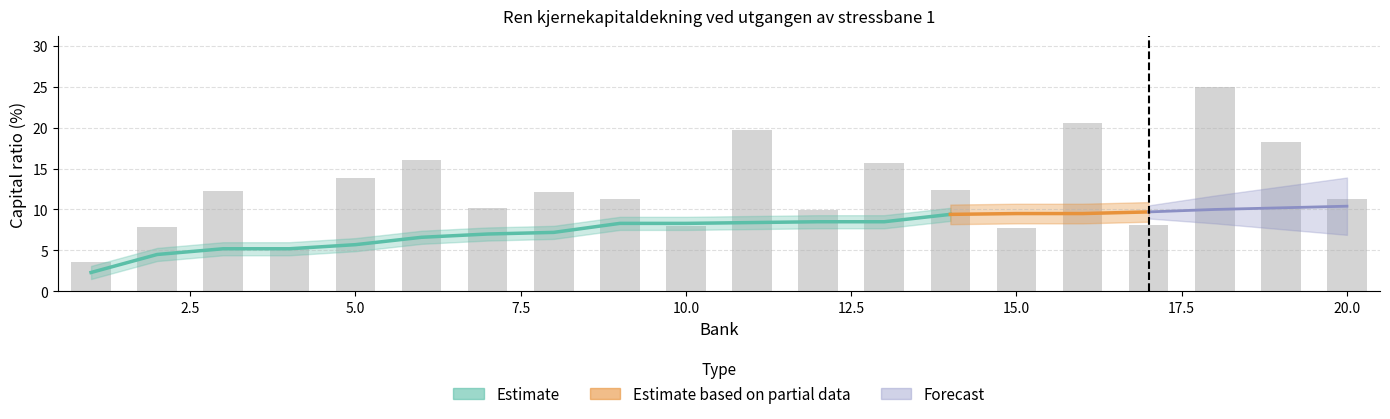

What is the difference between the Capital_Ratio values at 17 and 16?

0.2